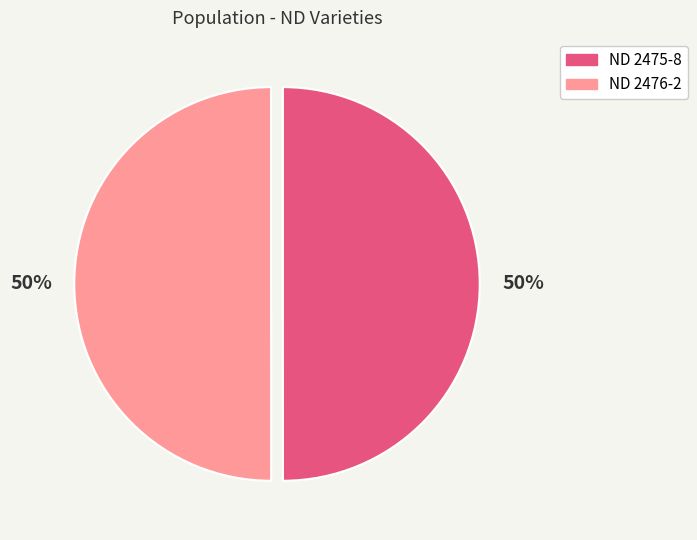

The ND 2475-8 slice represents 50% of the pie. True or false?

True